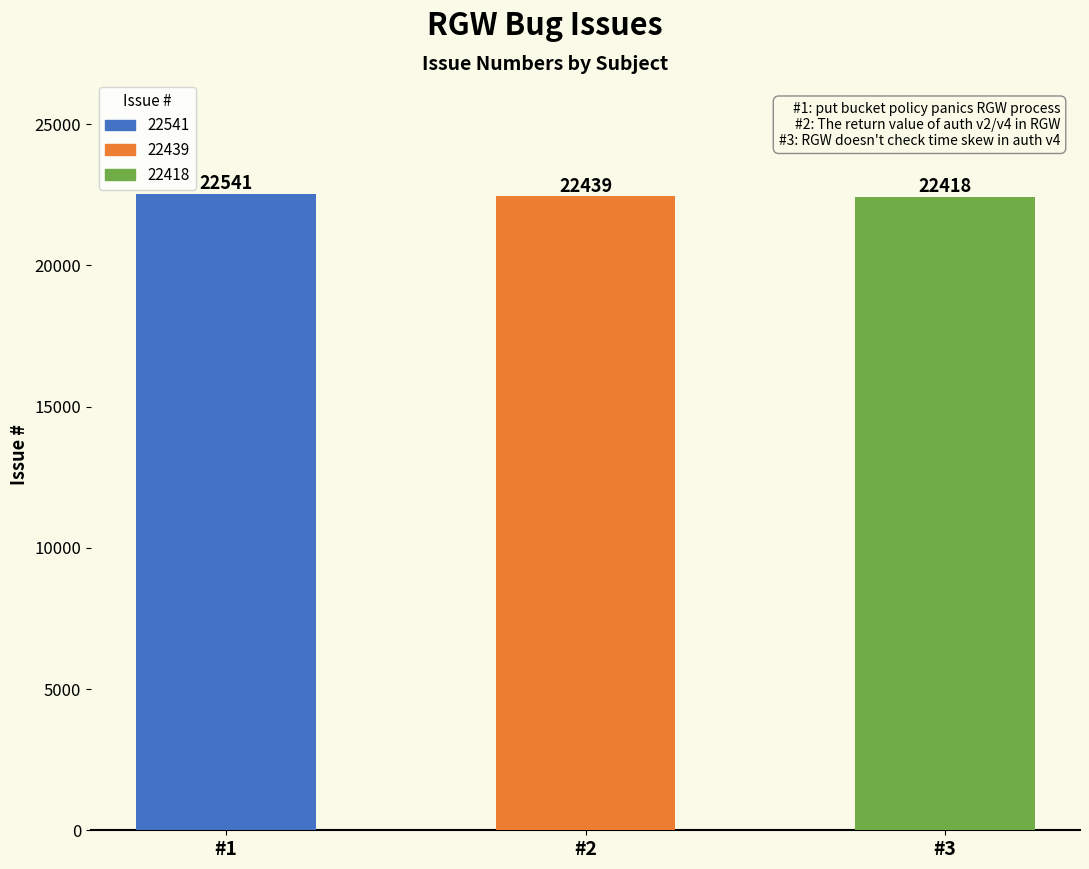

Is it true that the value at #1 is 32075?

False